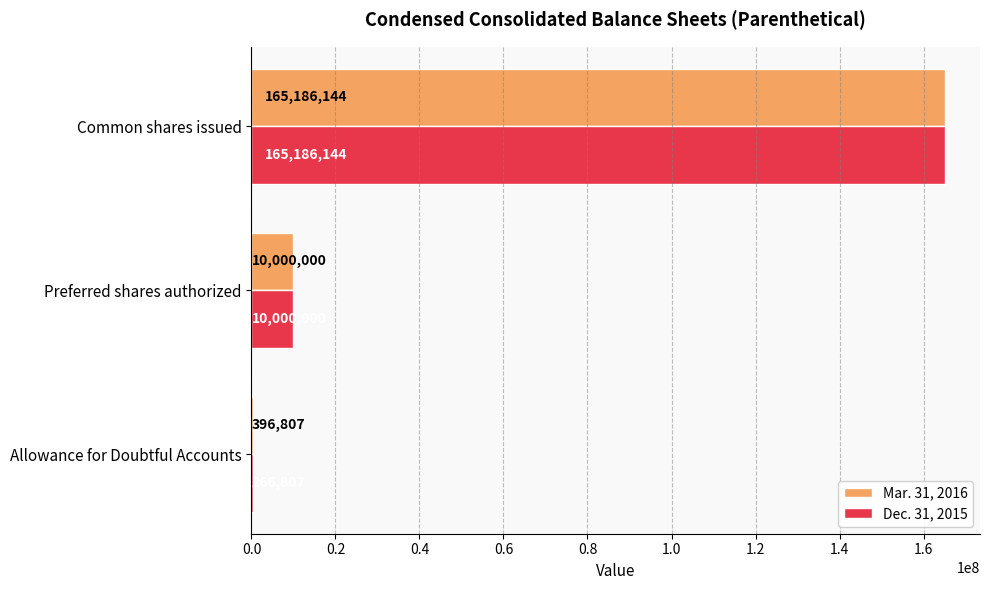

What is the sum of all Mar. 31, 2016 values?

175582951